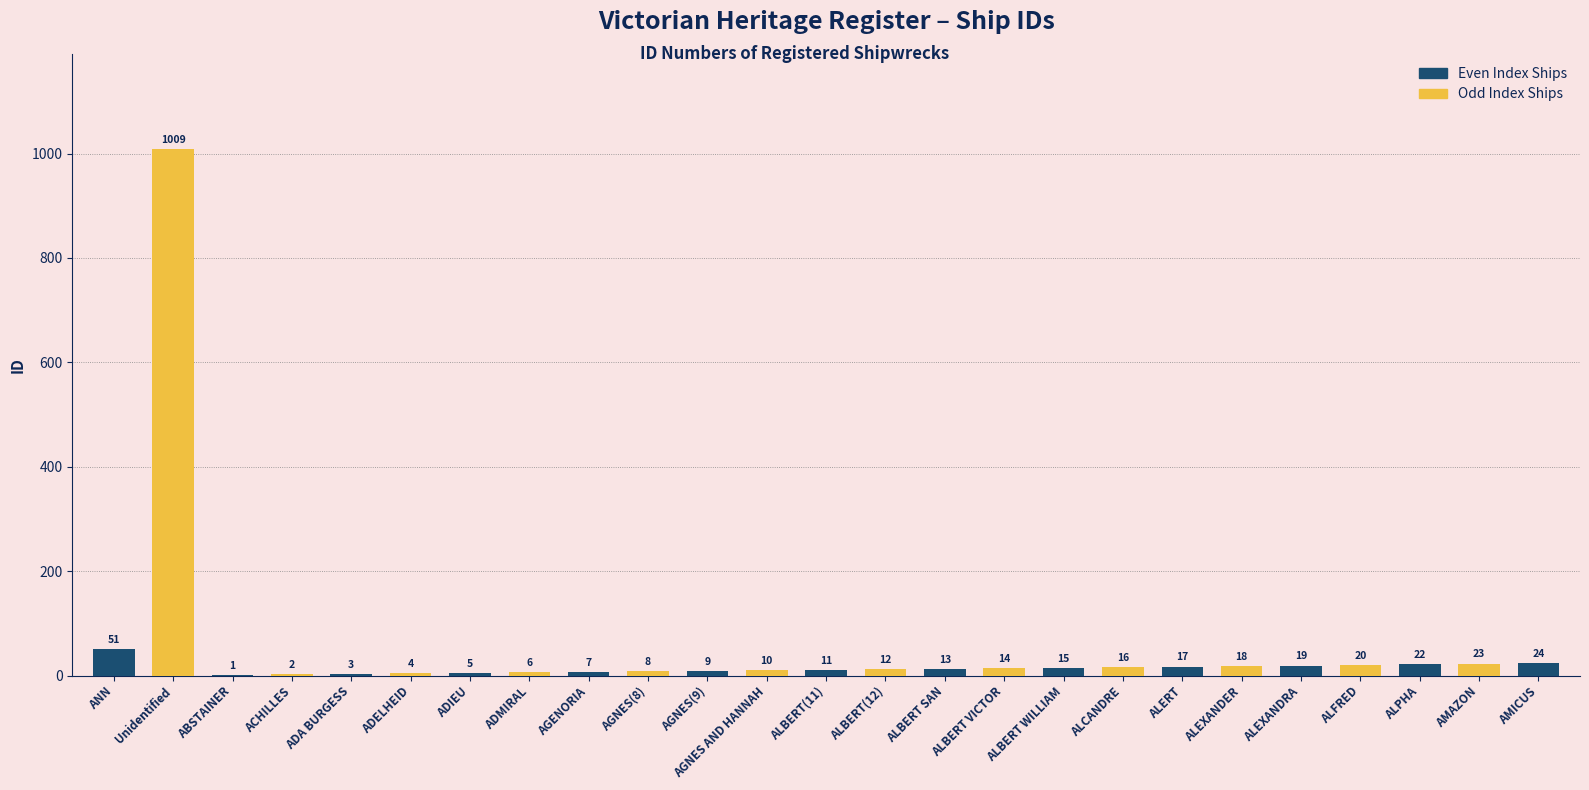

What is the change in value from ALBERT(11) to ALERT?

+6